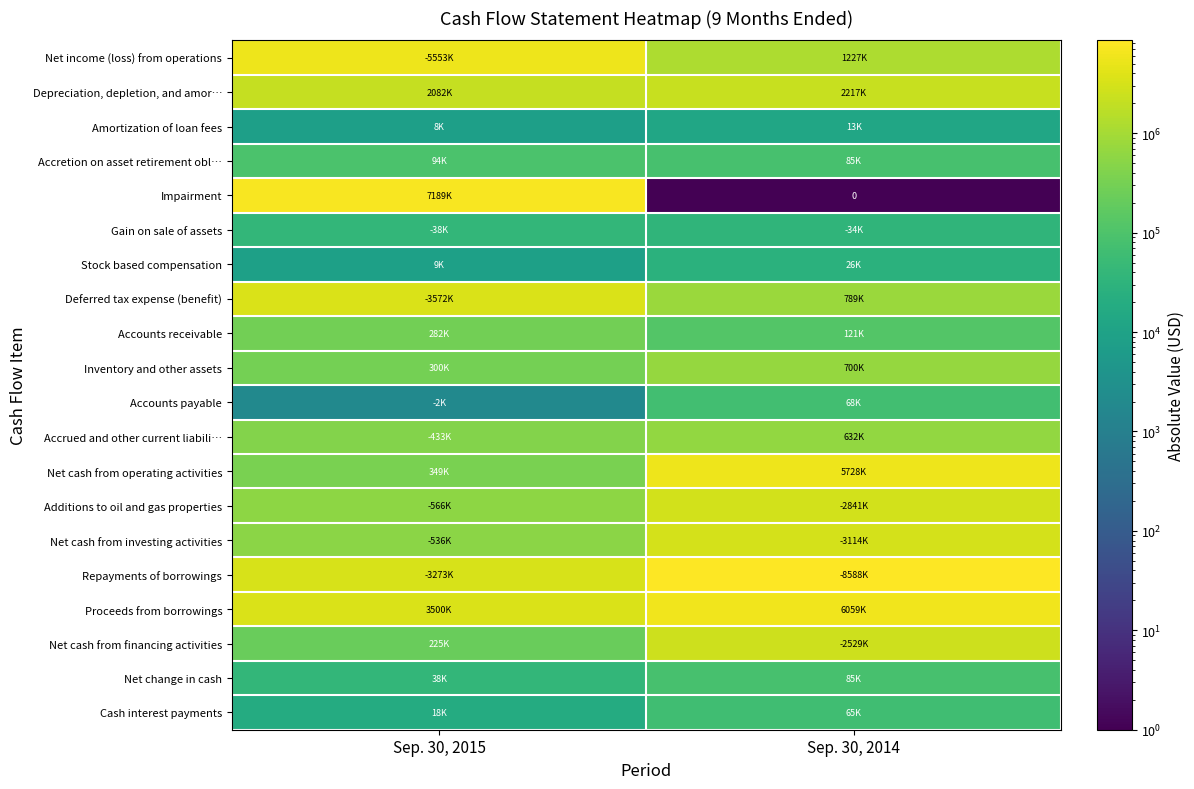

What is the average value of the Gain on sale of assets series?

36000